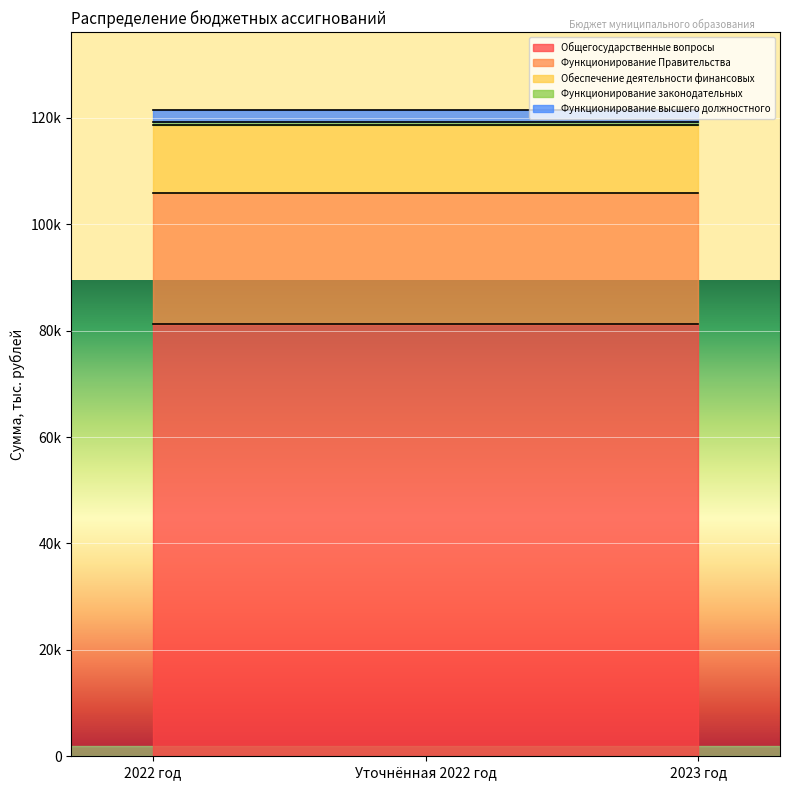

What is the label of the 3rd point from the right?

2022 год